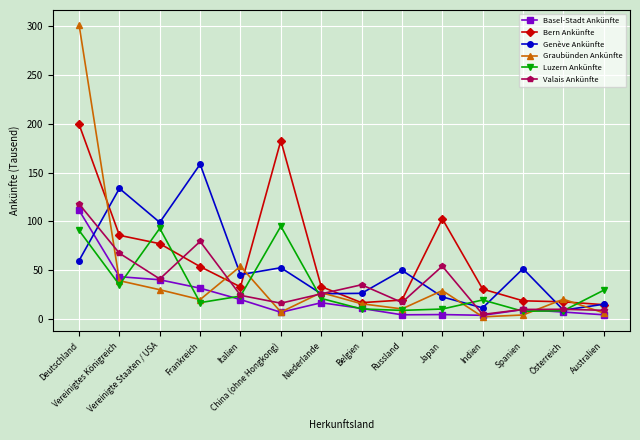

True or false: Luzern Ankünfte has more than 1 interior local peaks.

True